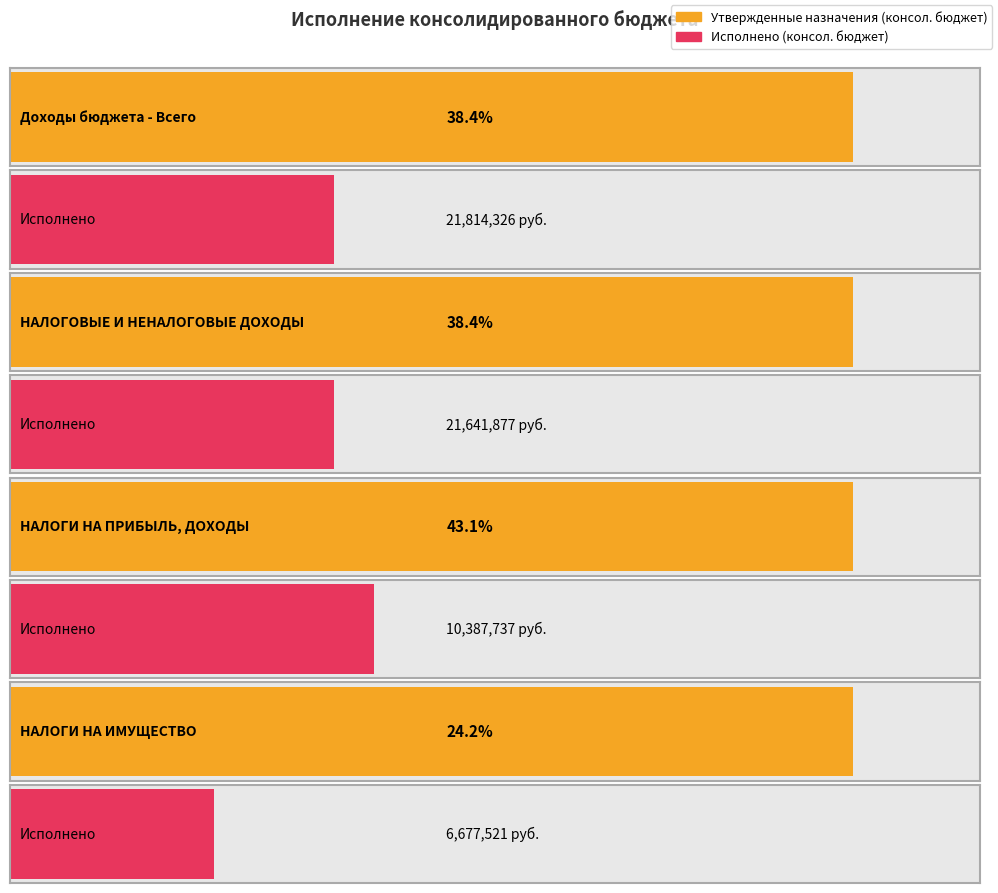

What is the minimum value for Исполнено (консол. бюджет)?

6677521.4